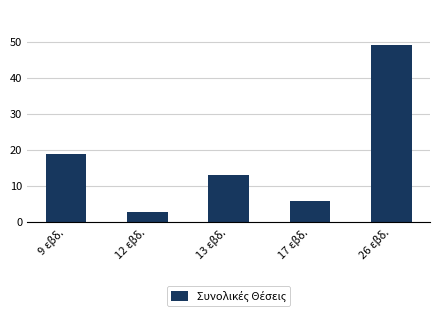

What is the difference between the maximum and second lowest values?

43